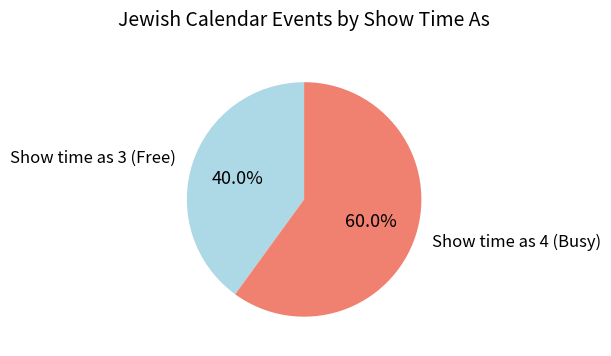

To the nearest percent, what is the difference between the largest and smallest slice percentages?

20%